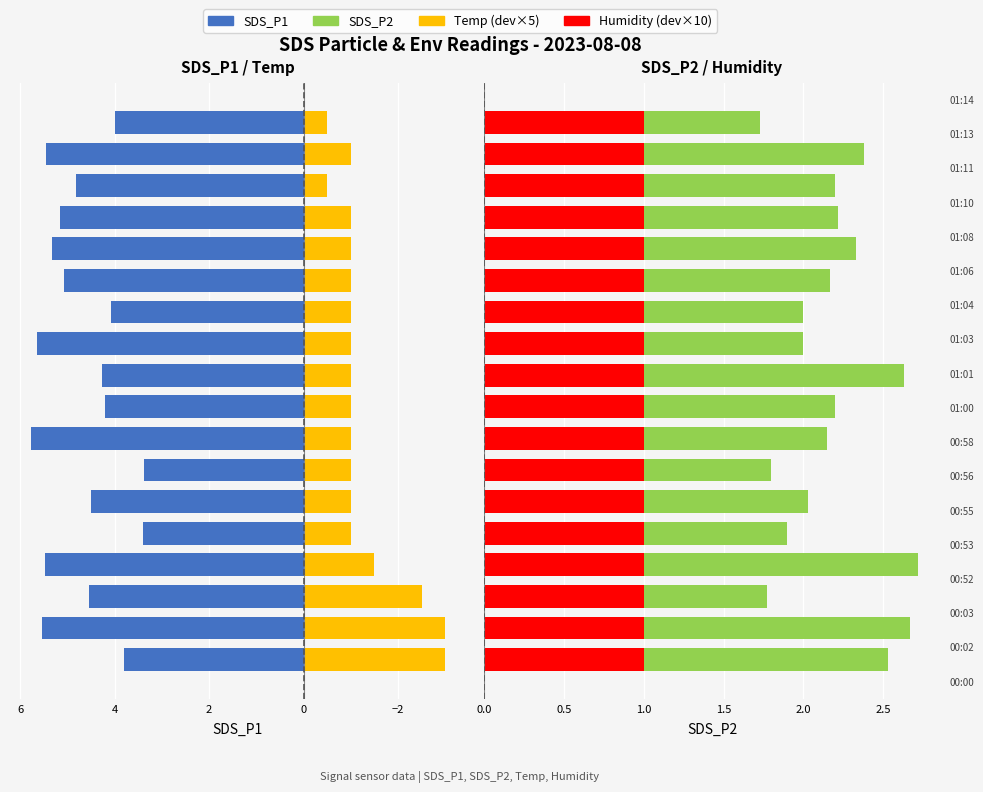

Rank the series by their average value, from highest to lowest.

SDS_P1, SDS_P2, Humidity, Temp